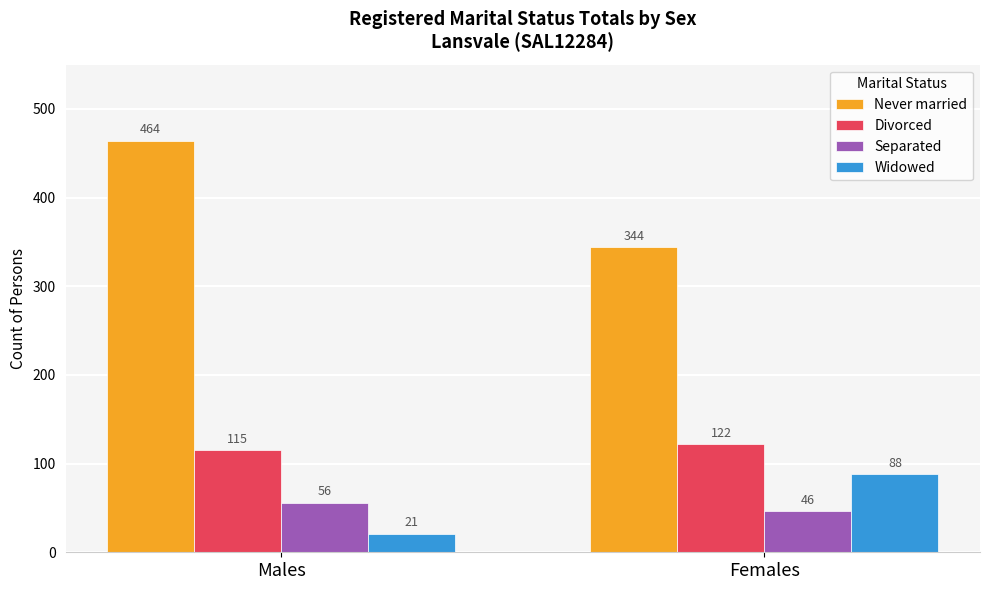

Are the bars grouped side by side (vs. stacked)?

Yes